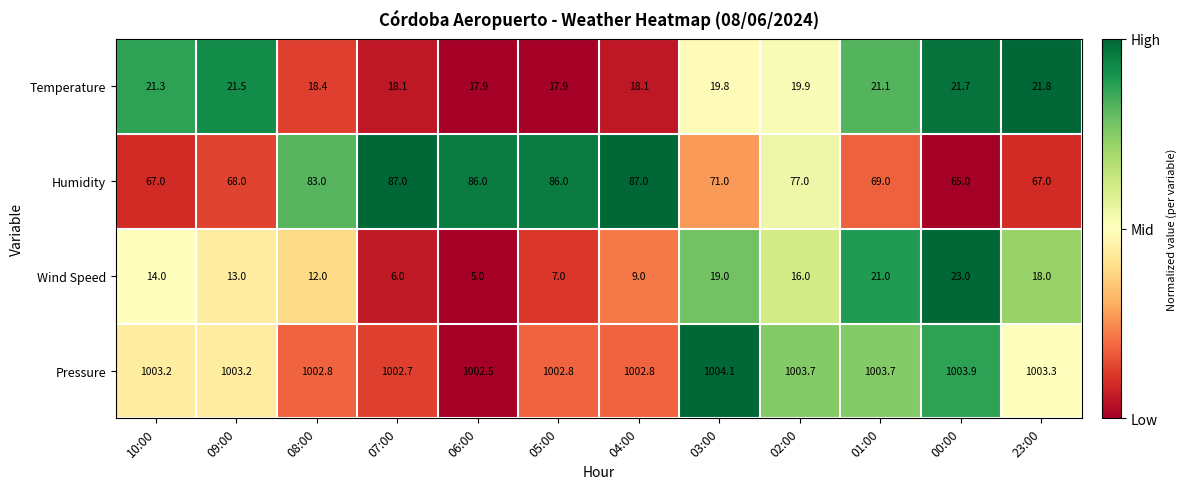

At which category is the sum across all series the highest?

04:00